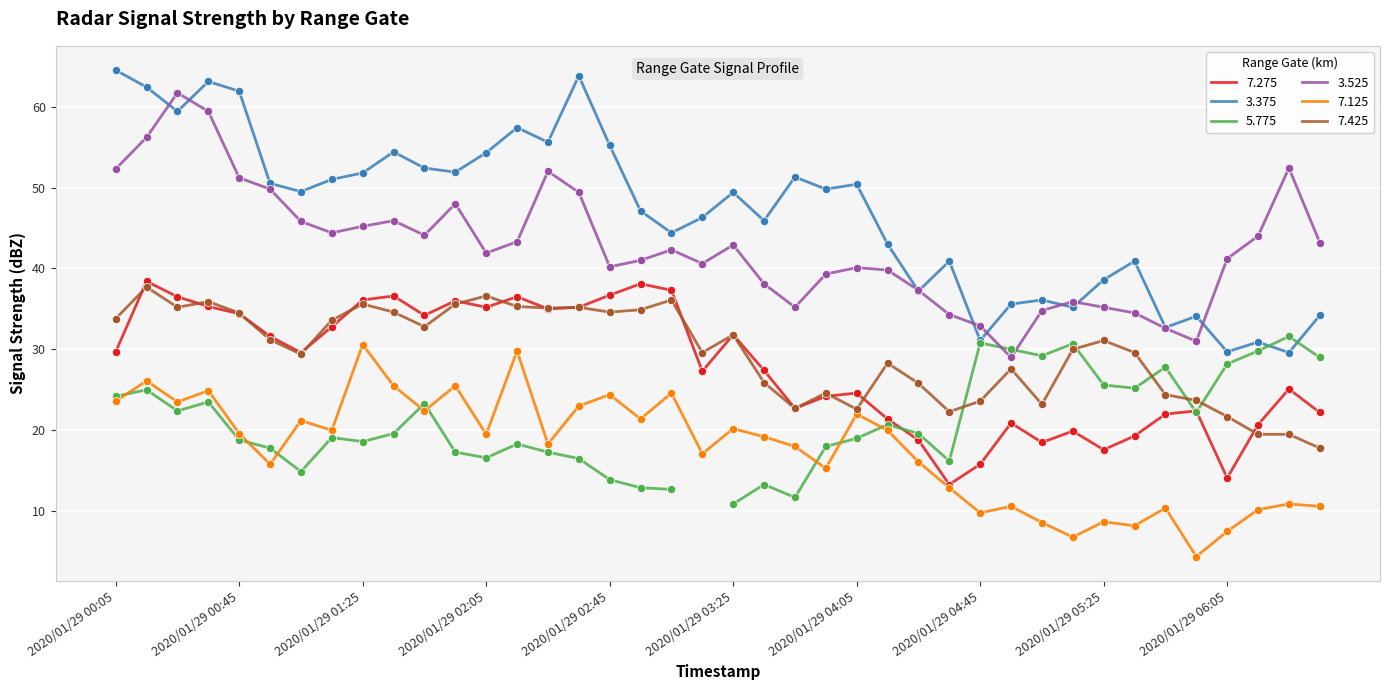

Which series has the largest total across all categories?

3.375